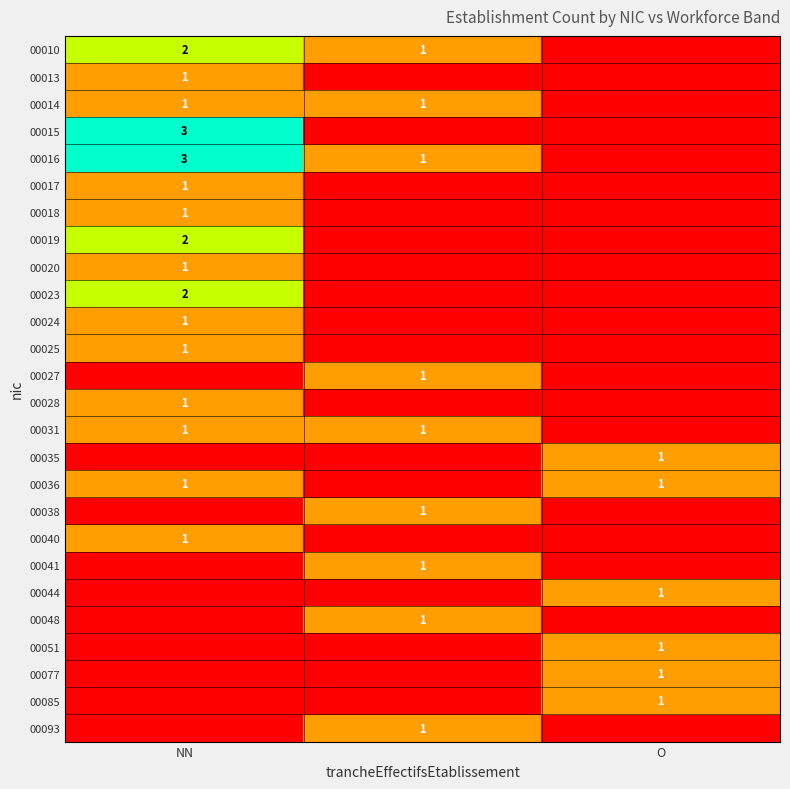

The value of 00036 at O is 1. True or false?

True